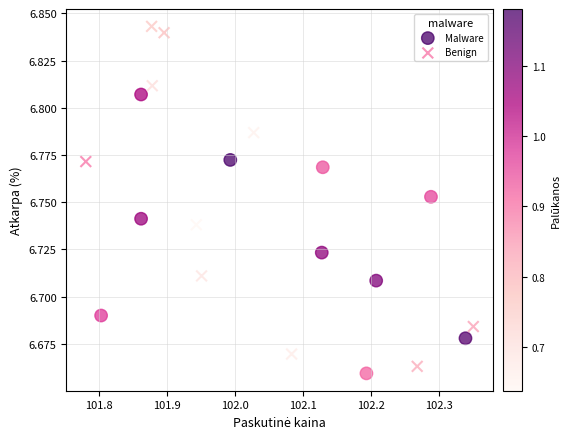

What are all the series names shown in the legend?

Malware, Benign